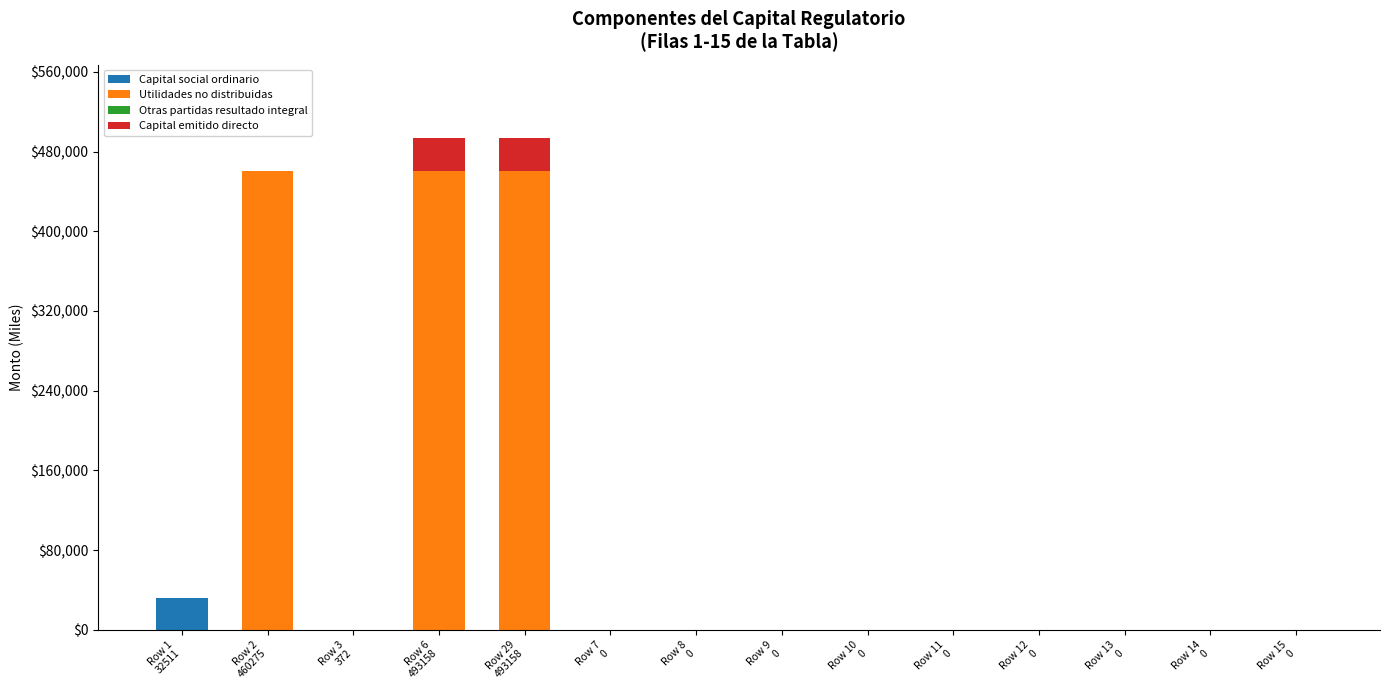

What is the highest value of the Capital social ordinario series?

32511.2